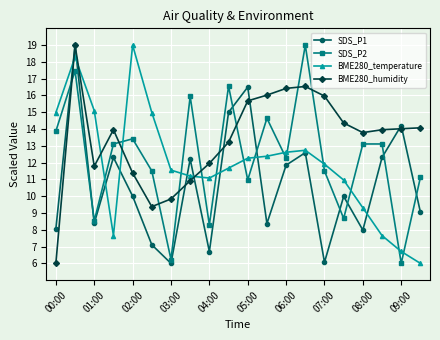

What is the value of the BME280_humidity point at the 4th from the left?

14.0